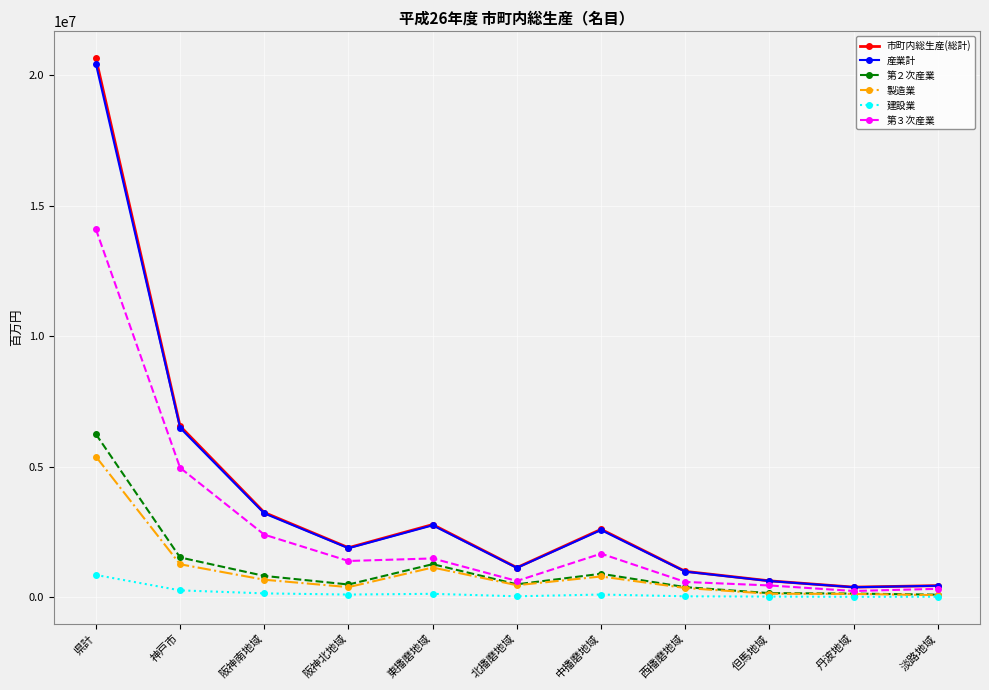

What is the total value across all series at 県計?

67643224